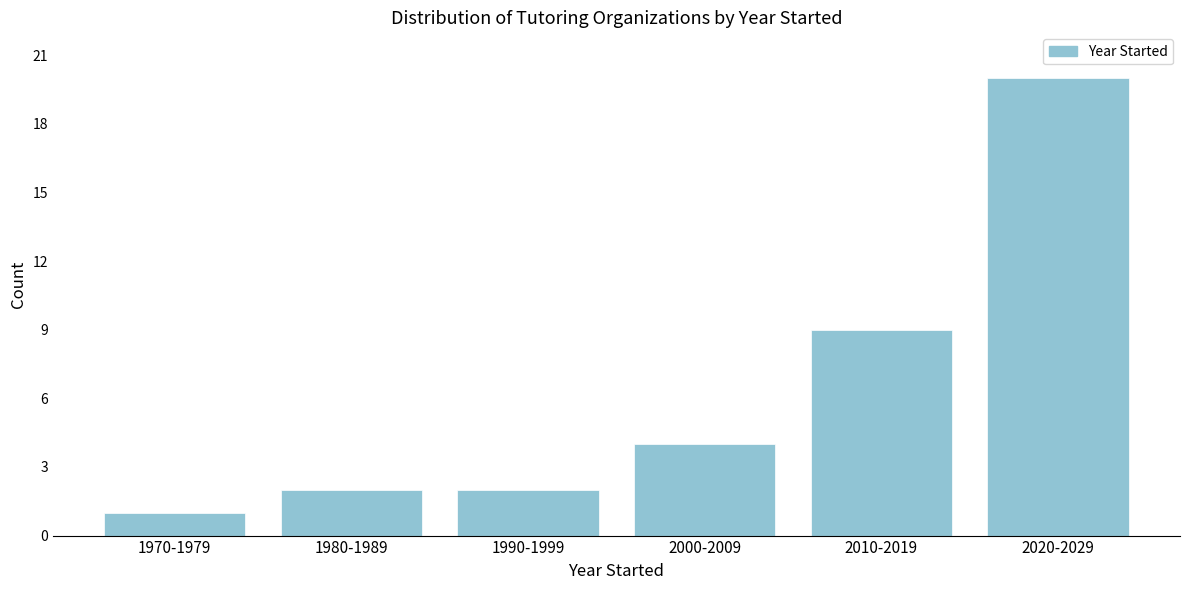

Reading right to left, transcribe all the data shown in this chart.

2020-2029=20	2010-2019=9	2000-2009=4	1990-1999=2	1980-1989=2	1970-1979=1